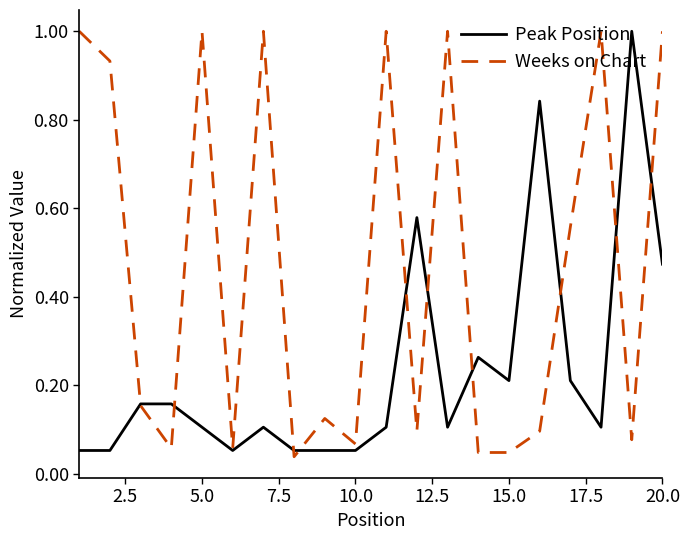

What are all the series names shown in the legend?

Peak Position, Weeks on Chart